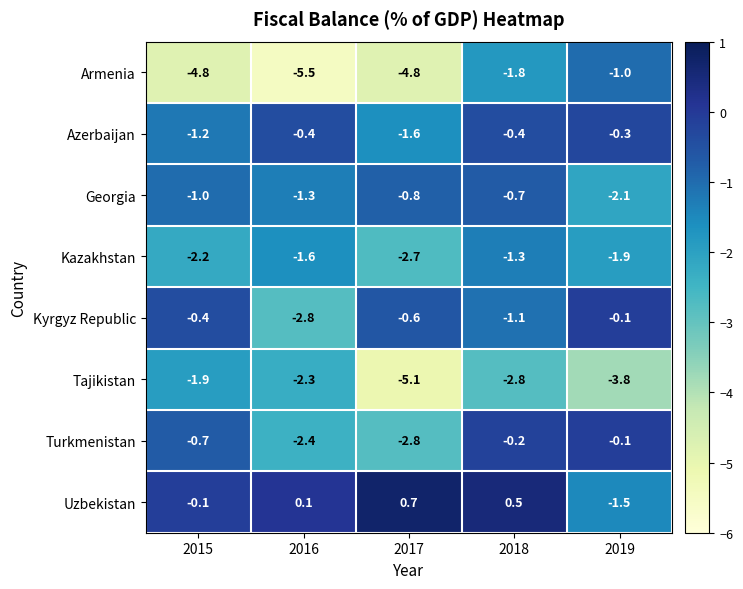

Rank the series at 2018 from lowest to highest value.

Tajikistan, Armenia, Kazakhstan, Kyrgyz Republic, Georgia, Azerbaijan, Turkmenistan, Uzbekistan